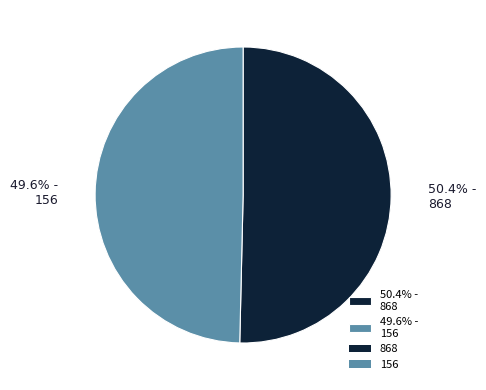

Rank the categories by value from lowest to highest.

49.6% - 156, 50.4% - 868